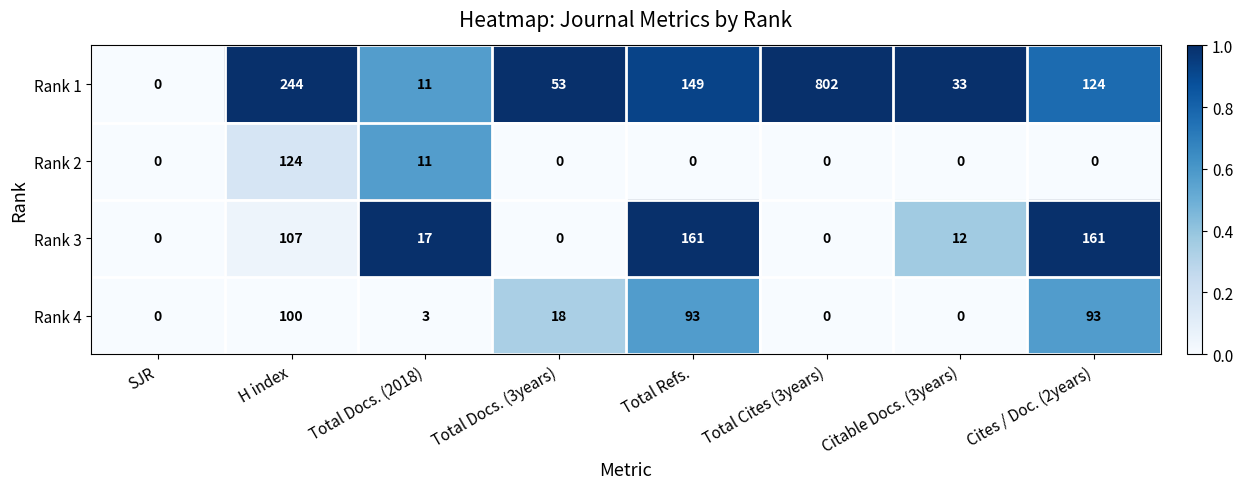

Which series has the largest total across all categories?

Rank 1